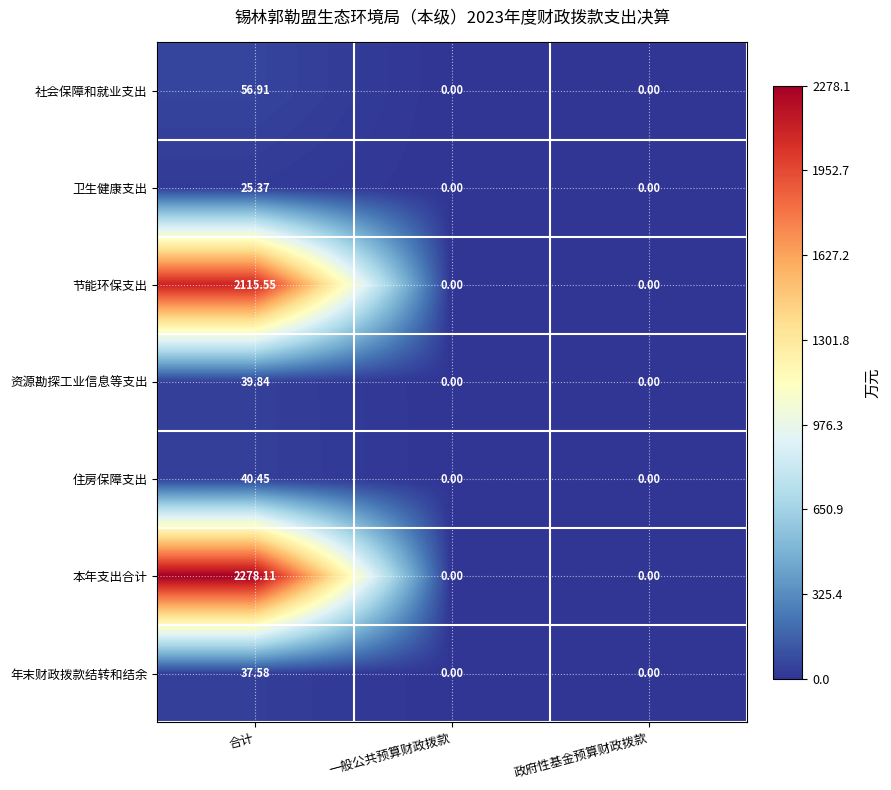

At which category is the sum across all series the highest?

合计